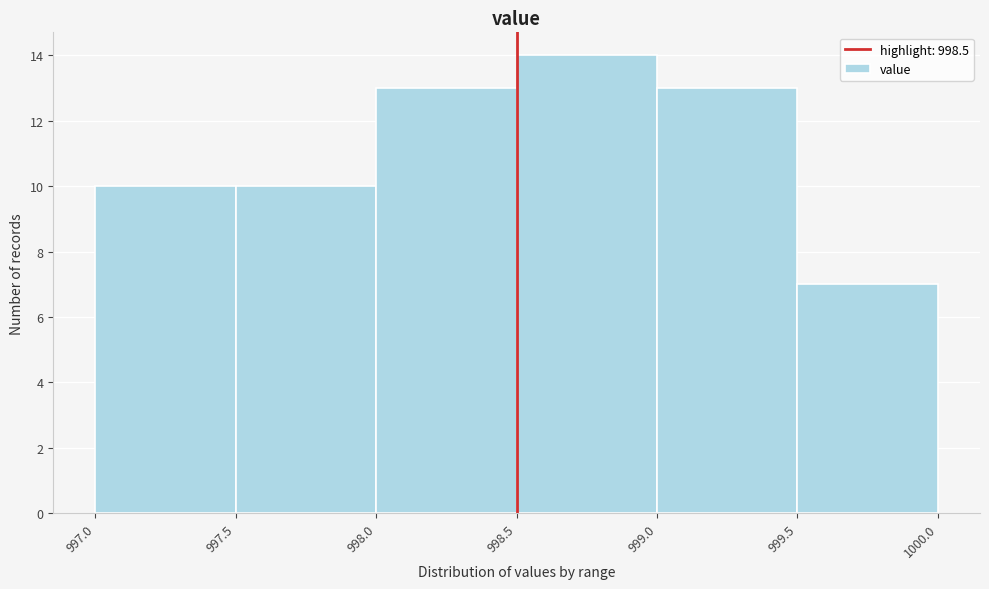

Reading left to right, transcribe this chart: for each bar, give the range it covers on the x-axis and its height. The values are not printed on the chart, so give them approximately, as read against the axis.

997.0 to 997.5: 10
997.5 to 998.0: 10
998.0 to 998.5: 13
998.5 to 999.0: 14
999.0 to 999.5: 13
999.5 to 1000.0: 7